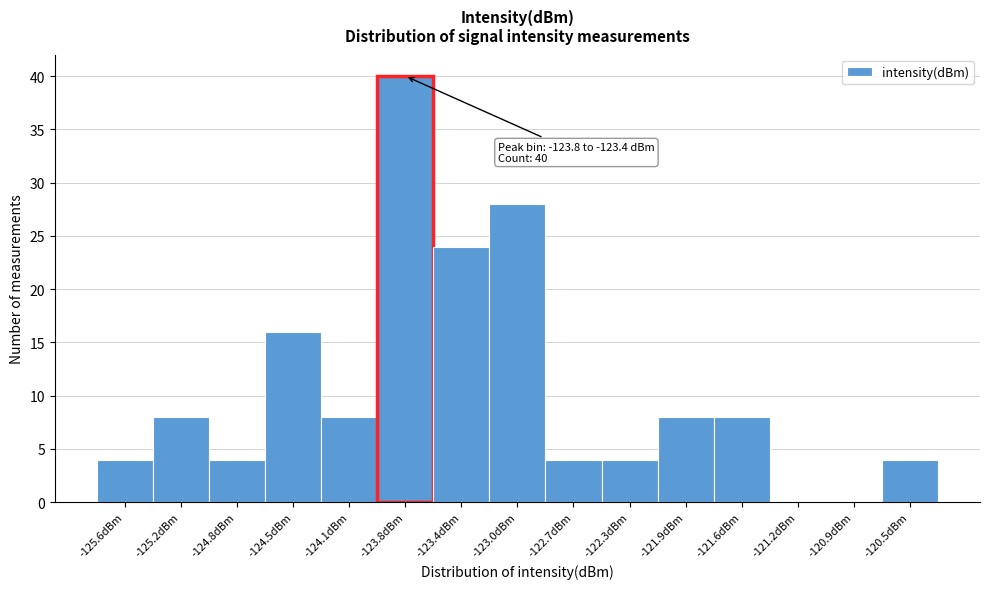

Reading right to left, what are all the values shown in this chart?

-120.5dBm=4	-120.9dBm=0	-121.2dBm=0	-121.6dBm=8	-121.9dBm=8	-122.3dBm=4	-122.7dBm=4	-123.0dBm=28	-123.4dBm=24	-123.8dBm=40	-124.1dBm=8	-124.5dBm=16	-124.8dBm=4	-125.2dBm=8	-125.6dBm=4